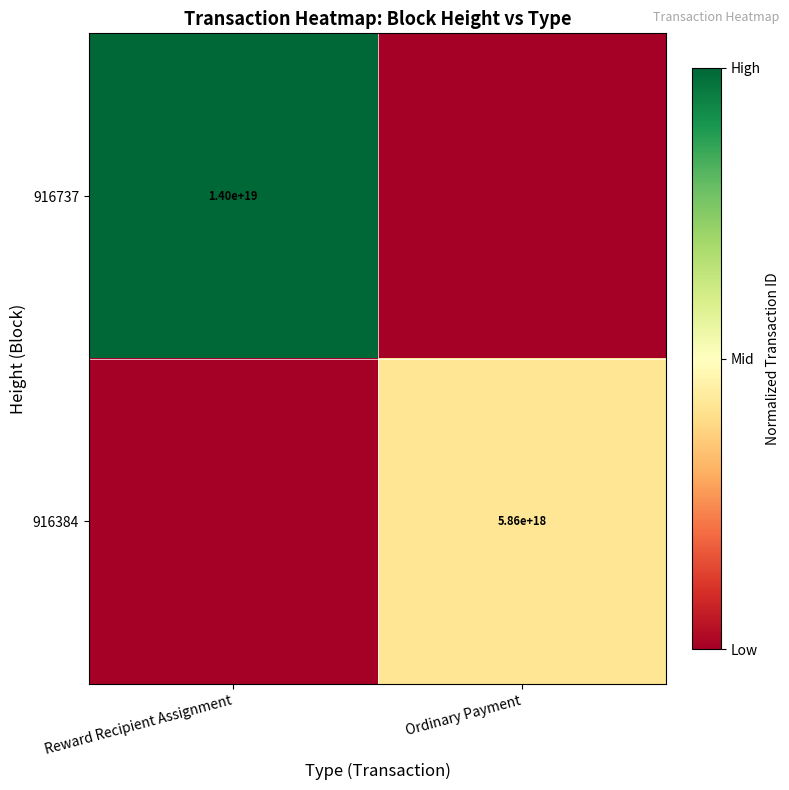

What is the difference between the highest and lowest values at Reward Recipient Assignment?

1.0